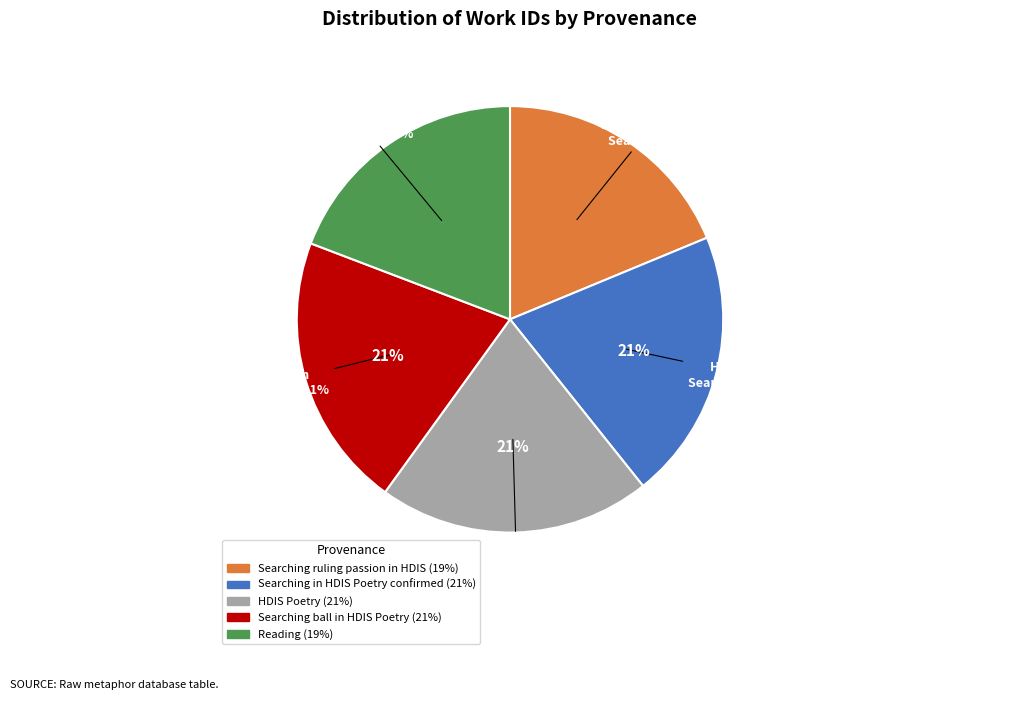

Is it true that Reading is 32% of the pie?

False